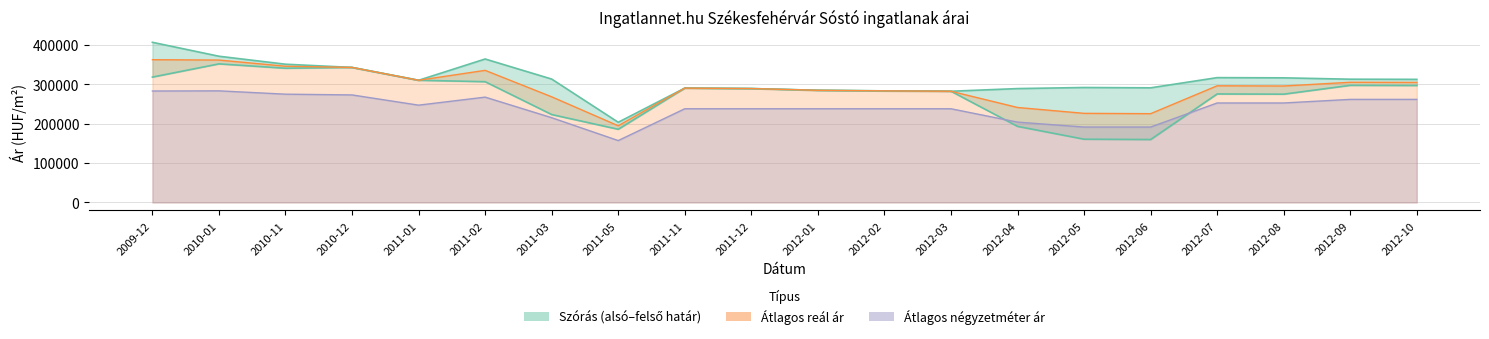

Where is the first local maximum for Átlagos reál ár?

2011-02